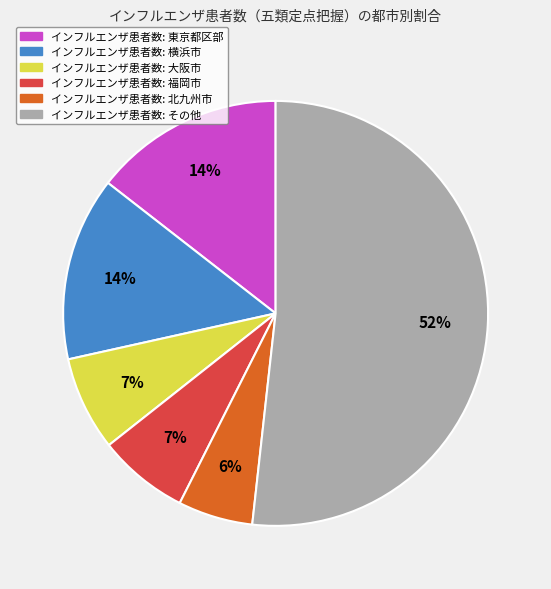

To the nearest percent, what is the difference between the largest and smallest slice percentages?

46%